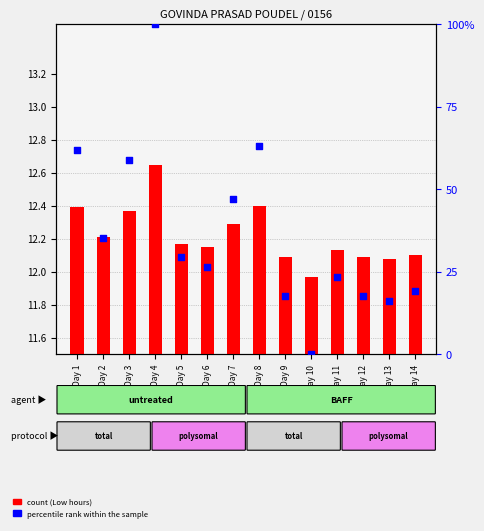

Is the value of Low (hours) at Day 11 greater than the value of percentile rank within the sample at Day 10?

Yes